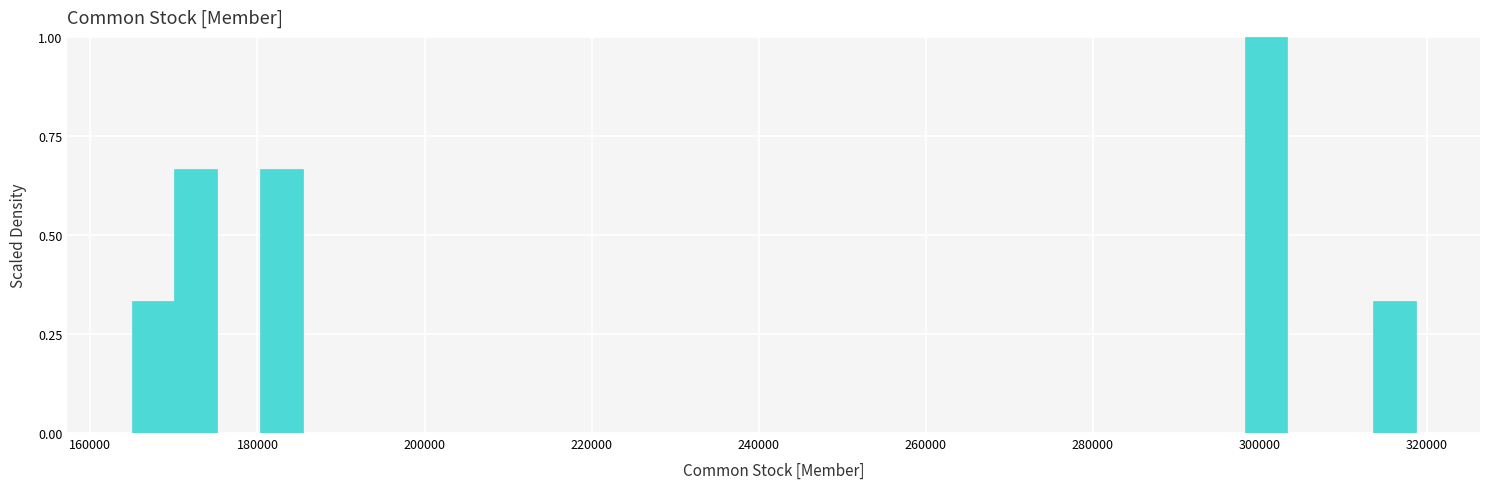

Around what value on the x-axis is the tallest bar? Give the approximate position of its centre, as read against the axis.

300000